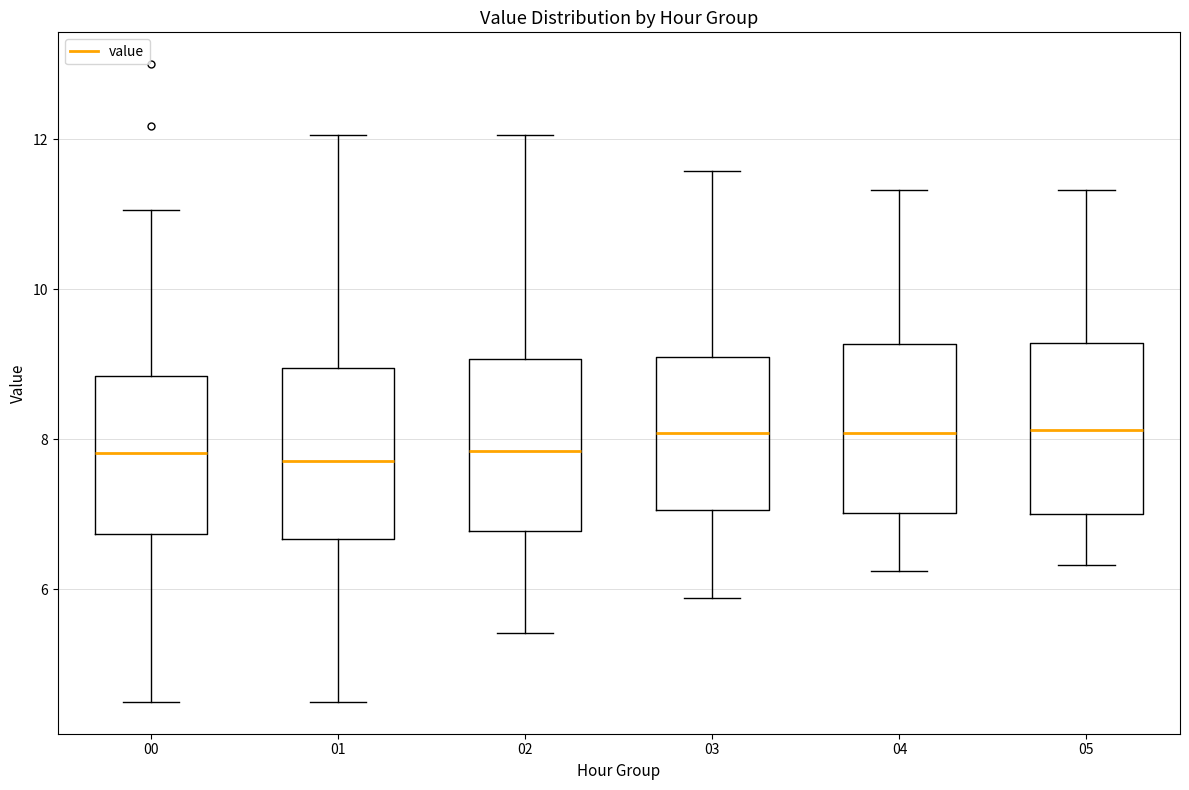

Reading left to right, transcribe this box plot: for each box, give where its median line is, the range the box spans, and where its two whiskers end, as read against the y-axis. The values are not printed on the chart, so give them approximately, as read against the axis.

00: median 7.8, box 6.8 to 8.8, whiskers 4.6 to 11.0
01: median 7.8, box 6.6 to 9.0, whiskers 4.6 to 12.0
02: median 7.8, box 6.8 to 9.0, whiskers 5.4 to 12.0
03: median 8.0, box 7.0 to 9.0, whiskers 5.8 to 11.6
04: median 8.0, box 7.0 to 9.2, whiskers 6.2 to 11.4
05: median 8.2, box 7.0 to 9.2, whiskers 6.4 to 11.4